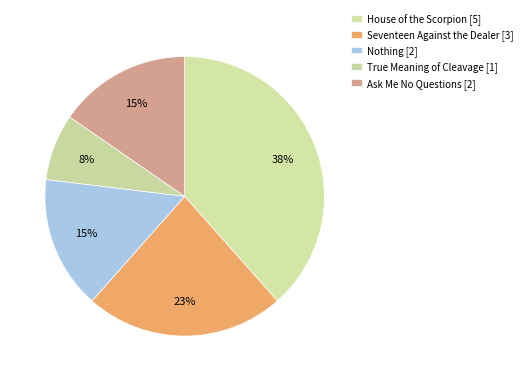

How many segments does this pie chart have?

5